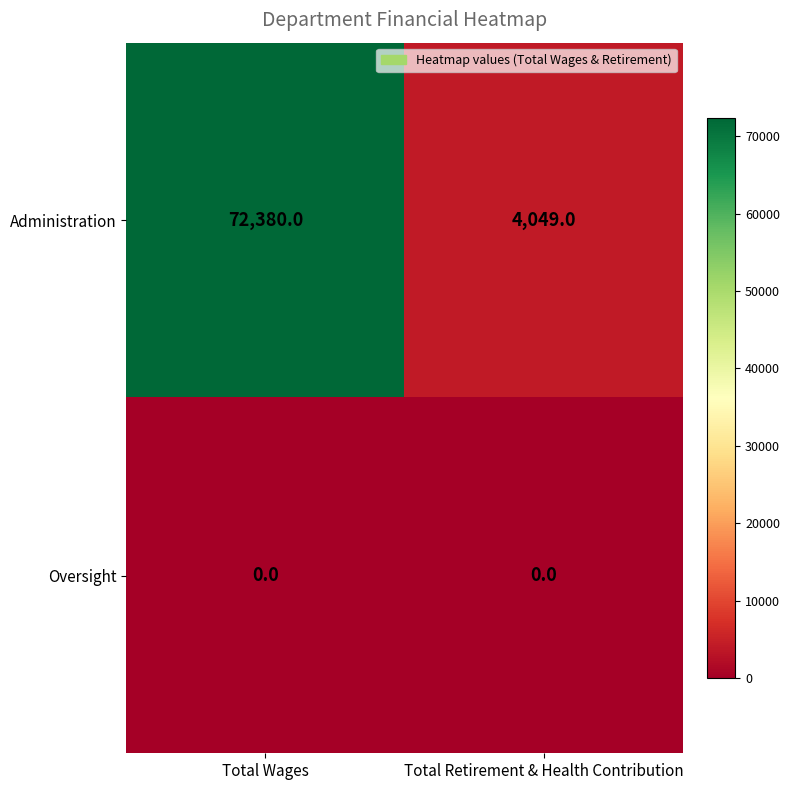

How many data points does each series have?

2